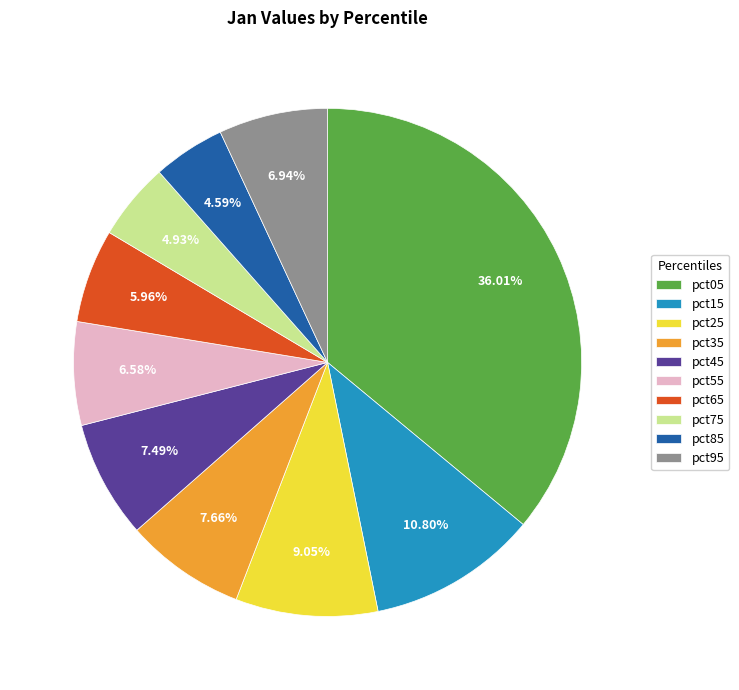

To the nearest percent, what percentage of the pie is pct25?

9%